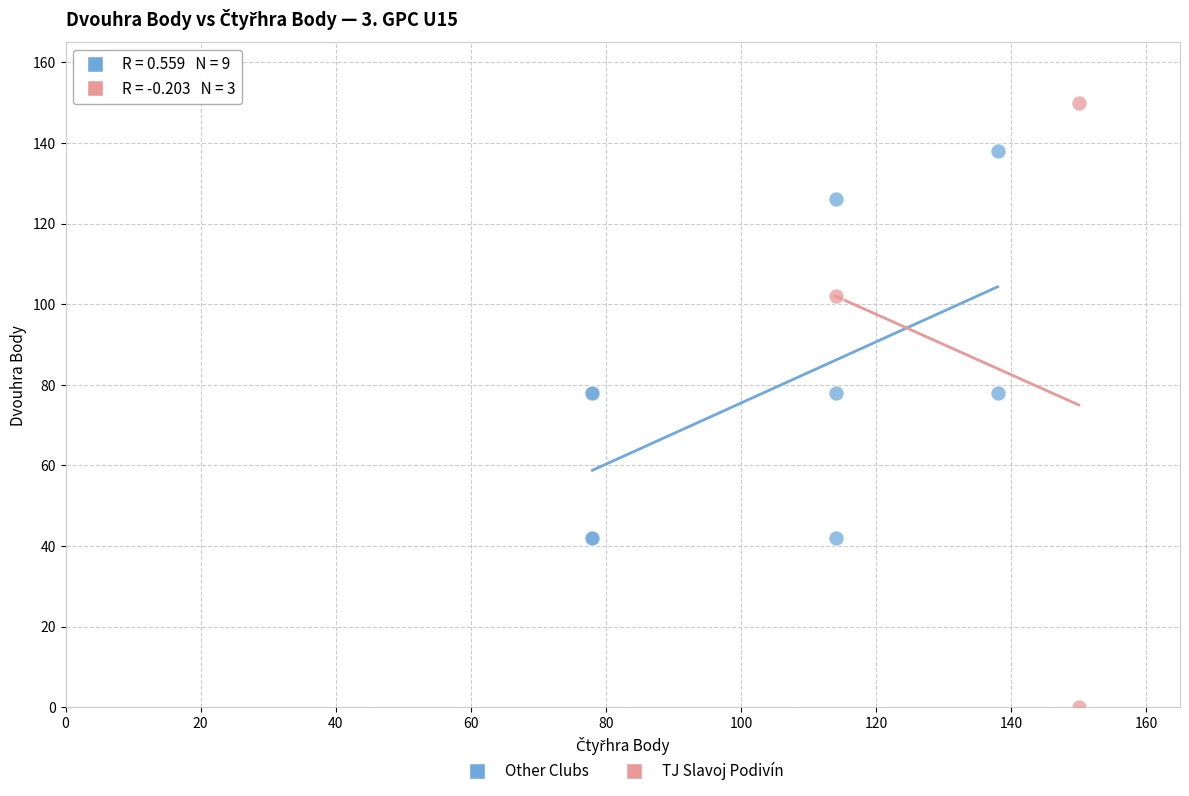

Which series reaches the maximum Y coordinate?

TJ Slavoj Podivín